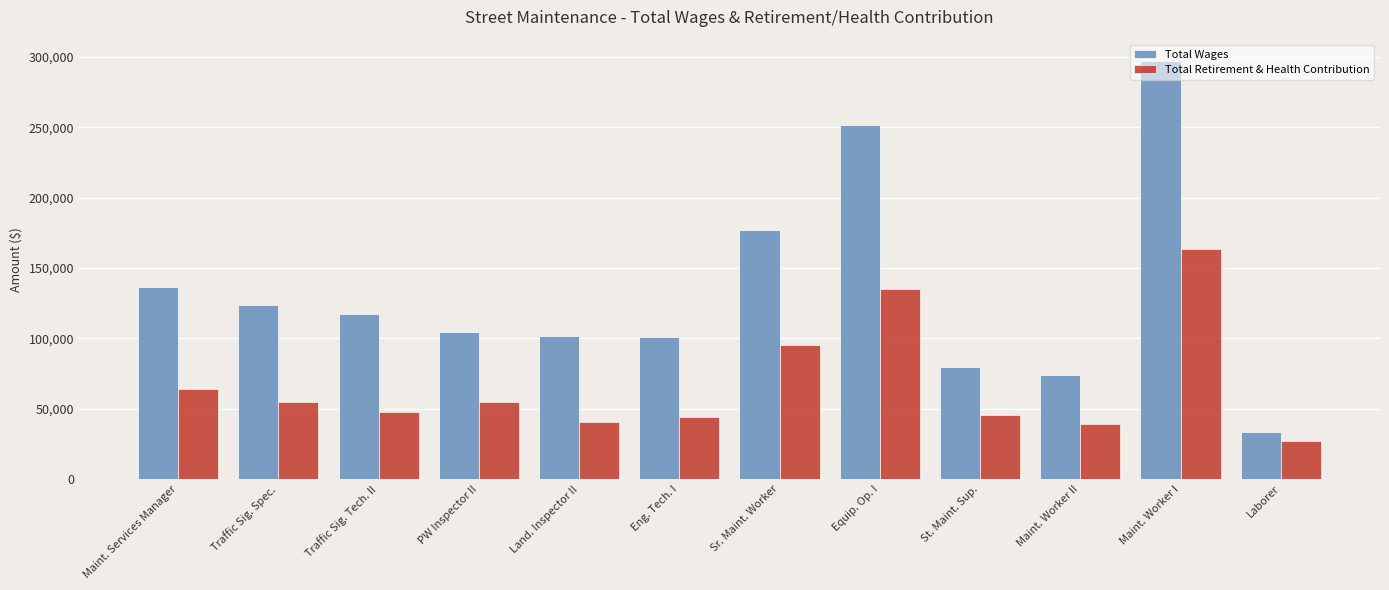

How many values in the Total Retirement & Health Contribution series are below 54802?

6